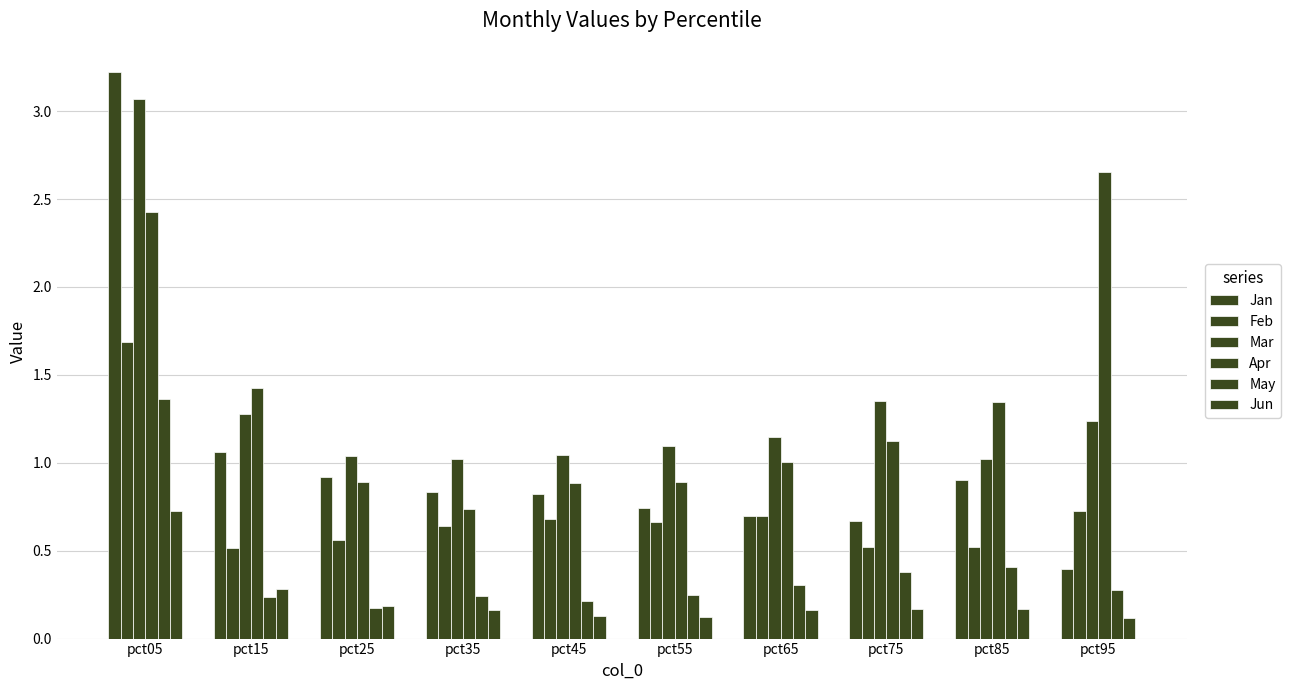

How many bars are there in total?

60